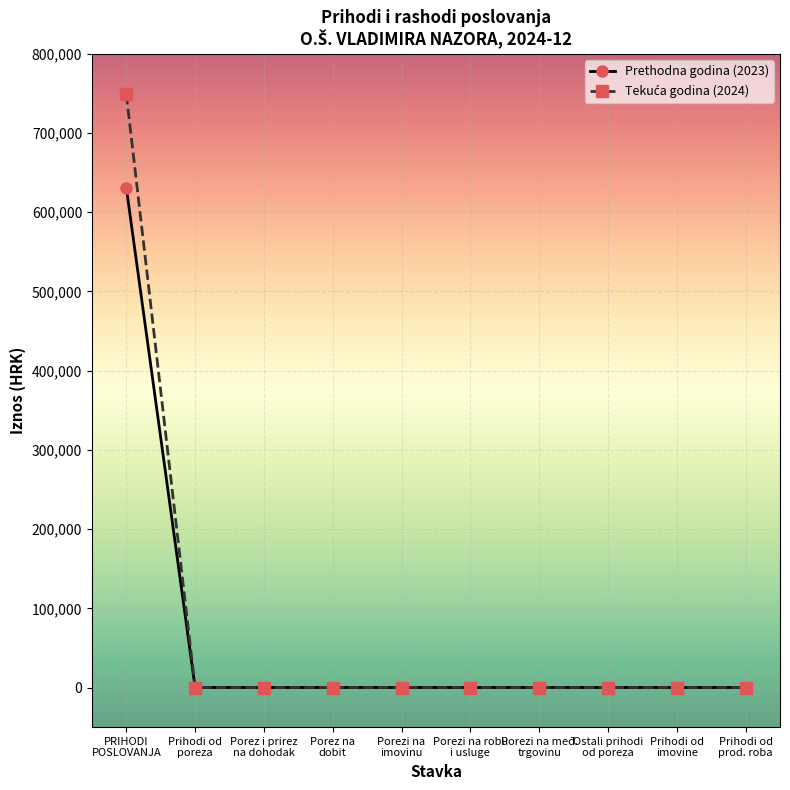

What is the greatest value displayed?

749169.2